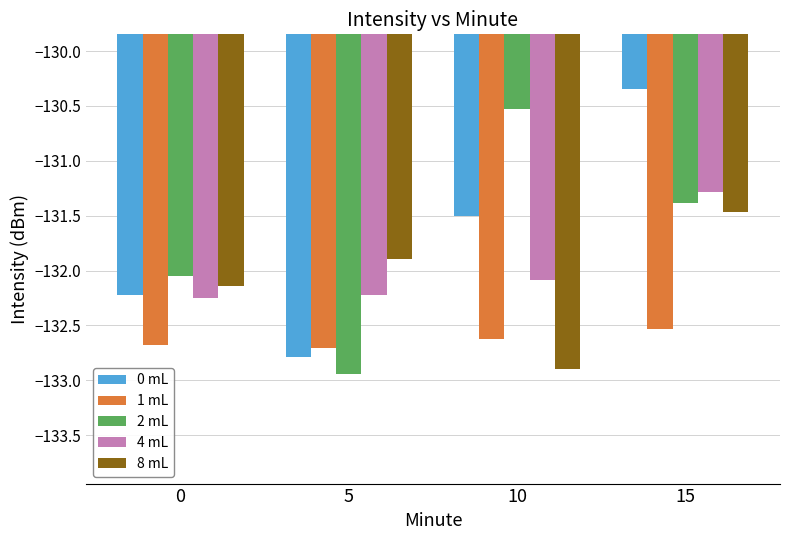

Count the number of categories in the chart.

4